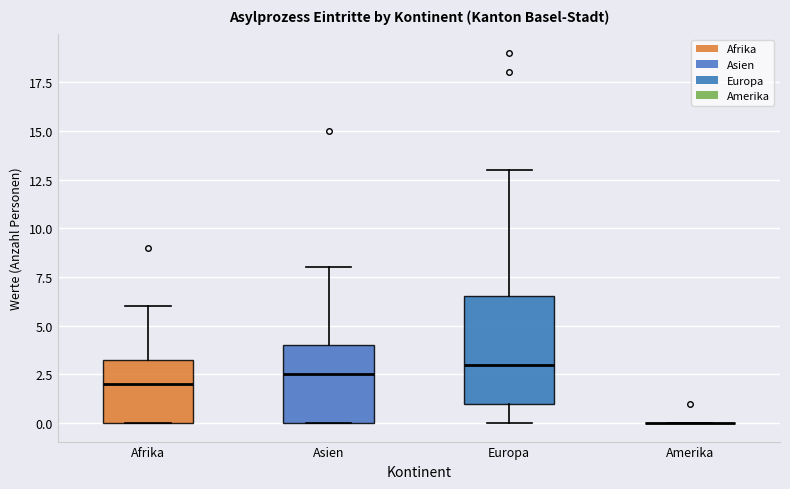

Reading left to right, read every box against the y-axis: the position of its median line, the range the box covers, and the ends of its whiskers. The values are not printed on the chart, so give them approximately, as read against the axis.

Afrika: median 2.0, box 0.0 to 3.5, whiskers 0.0 to 6.0
Asien: median 2.5, box 0.0 to 4.0, whiskers 0.0 to 8.0
Europa: median 3.0, box 1.0 to 6.5, whiskers 0.0 to 13.0
Amerika: box collapsed to a line at 0.0, whiskers 0.0 to 0.0